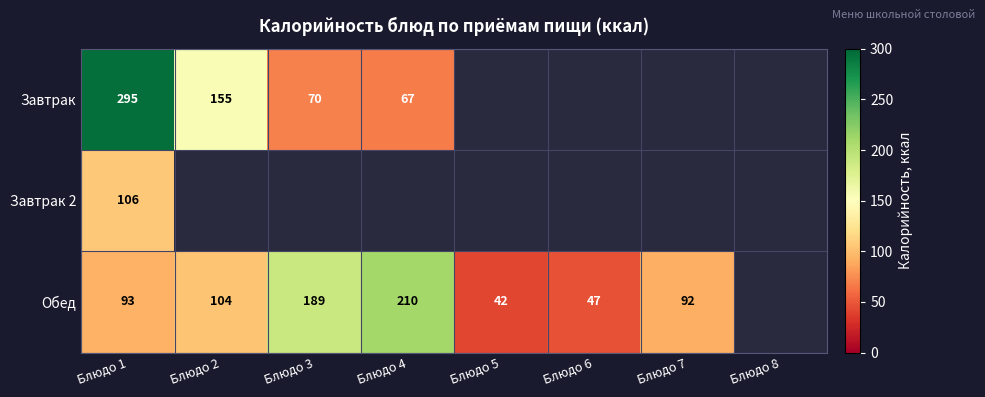

Which has a higher value, Блюдо 2 or Блюдо 4?

Блюдо 2